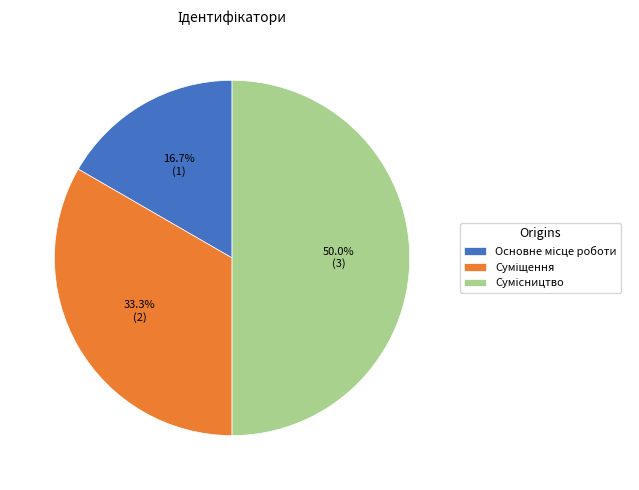

How many slices are in this pie chart?

3